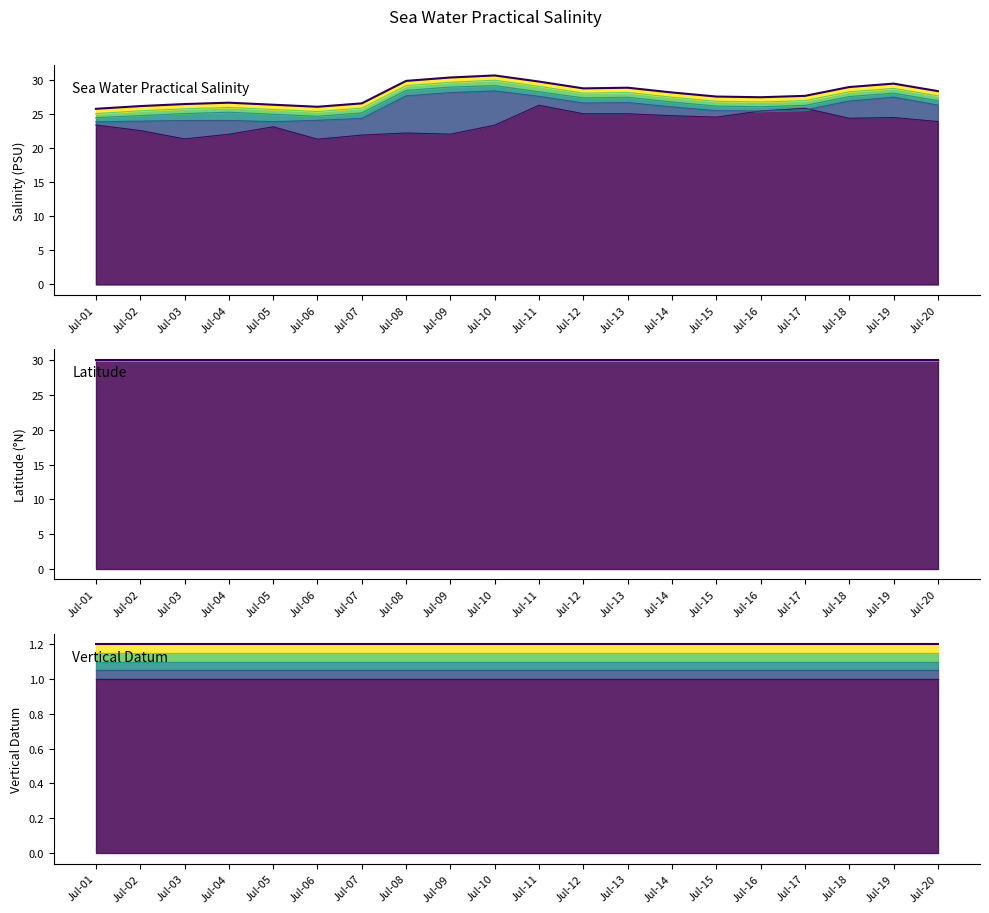

Between 7 and 10, which series saw the biggest shift?

sea_water_practical_salinity